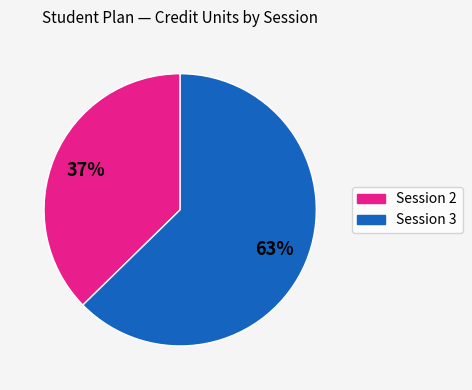

What is the smallest slice in the pie chart?

Session 2